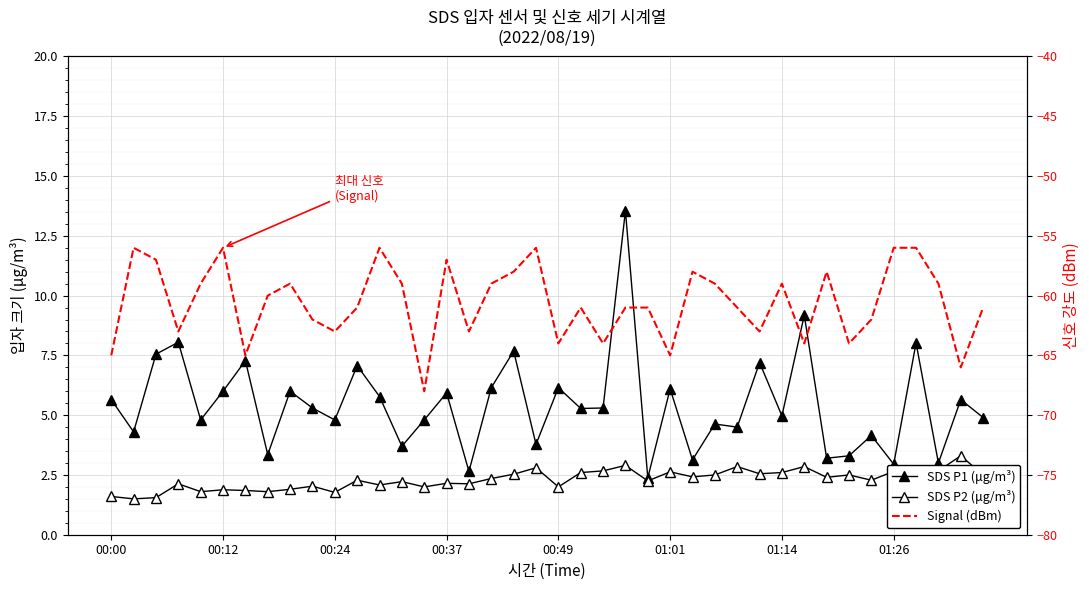

True or false: SDS_P2 has more than 0 points higher than both neighbors.

True